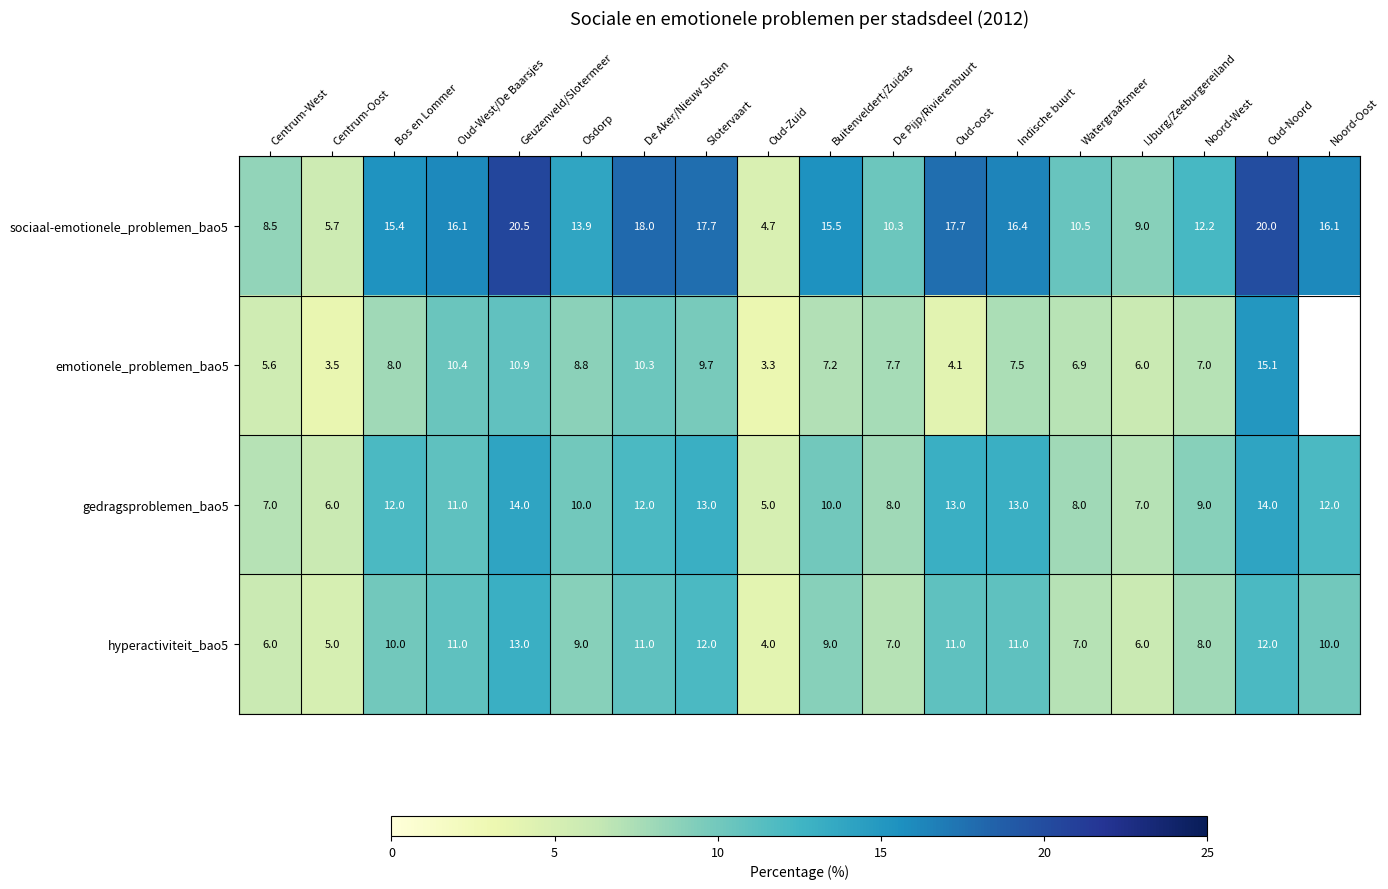

The value of emotionele_problemen_bao5 at Osdorp is 8.8. True or false?

True